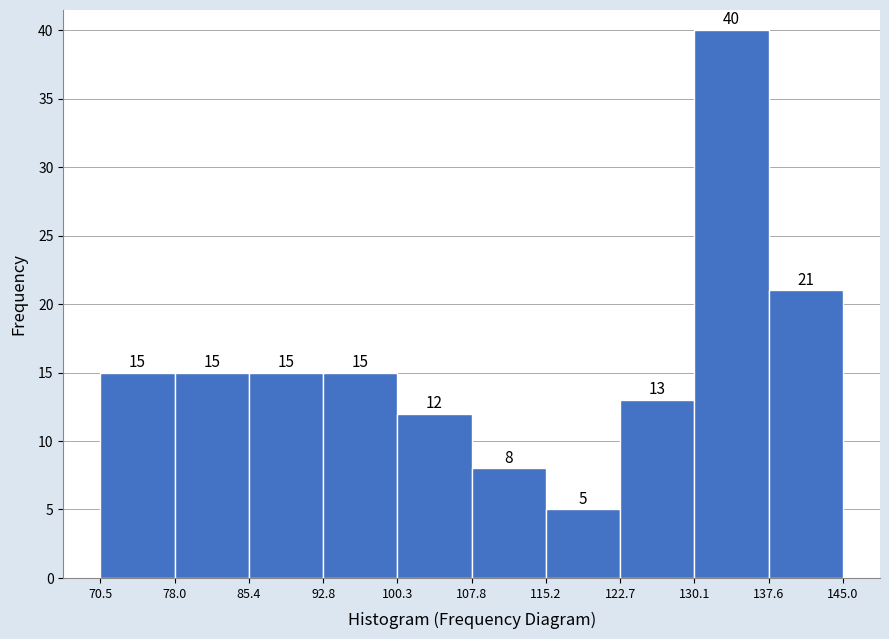

Reading left to right, list every bar in this chart as the range it spans on the x-axis followed by its height.

70.5 to 78.0: 15
78.0 to 85.4: 15
85.4 to 92.8: 15
92.8 to 100.3: 15
100.3 to 107.8: 12
107.8 to 115.2: 8
115.2 to 122.7: 5
122.7 to 130.1: 13
130.1 to 137.6: 40
137.6 to 145.0: 21